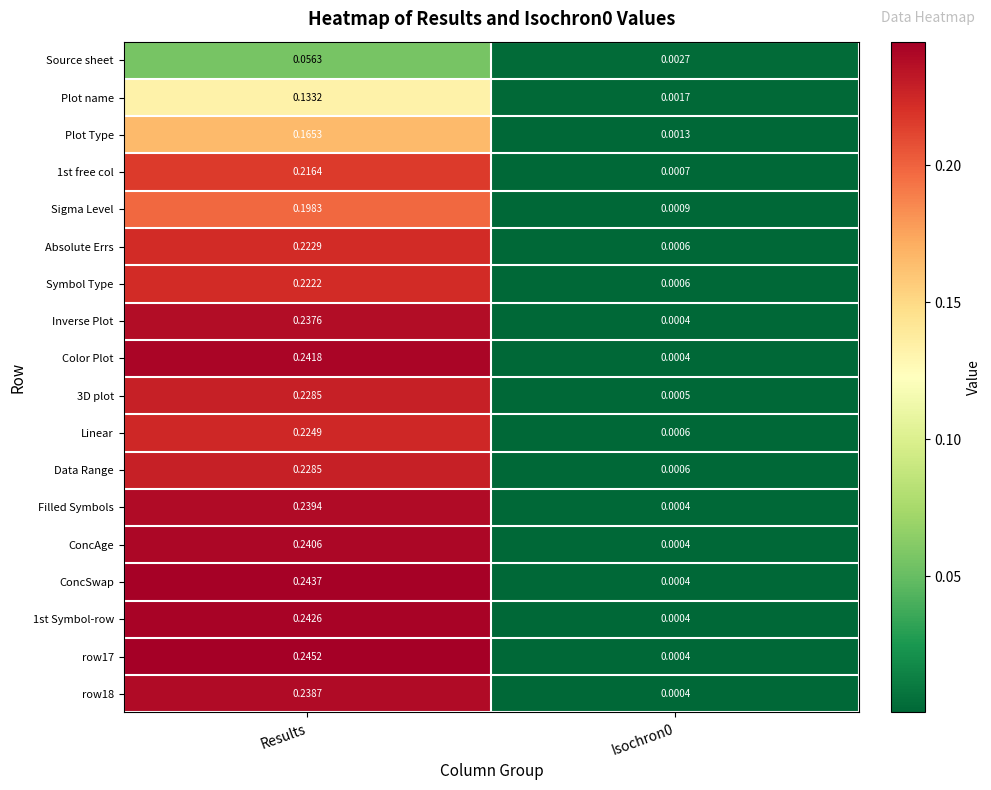

At which category does the chart reach its peak across all series?

Results